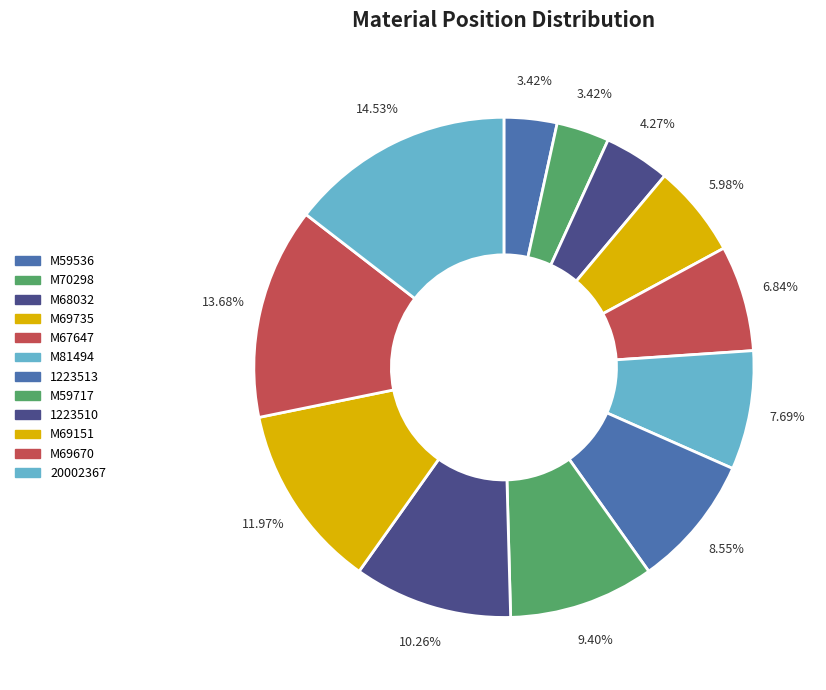

Is there any slice that represents more than half of the pie?

No